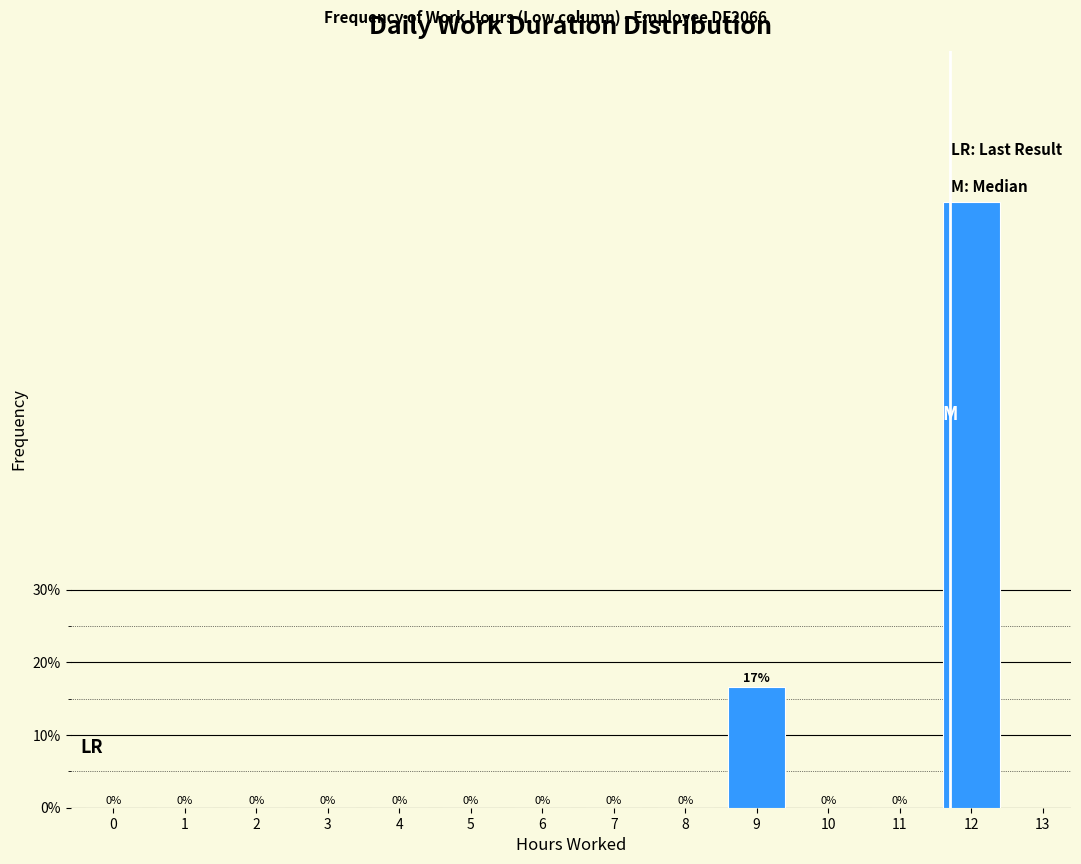

Where is the data nearest to the value 41?

9